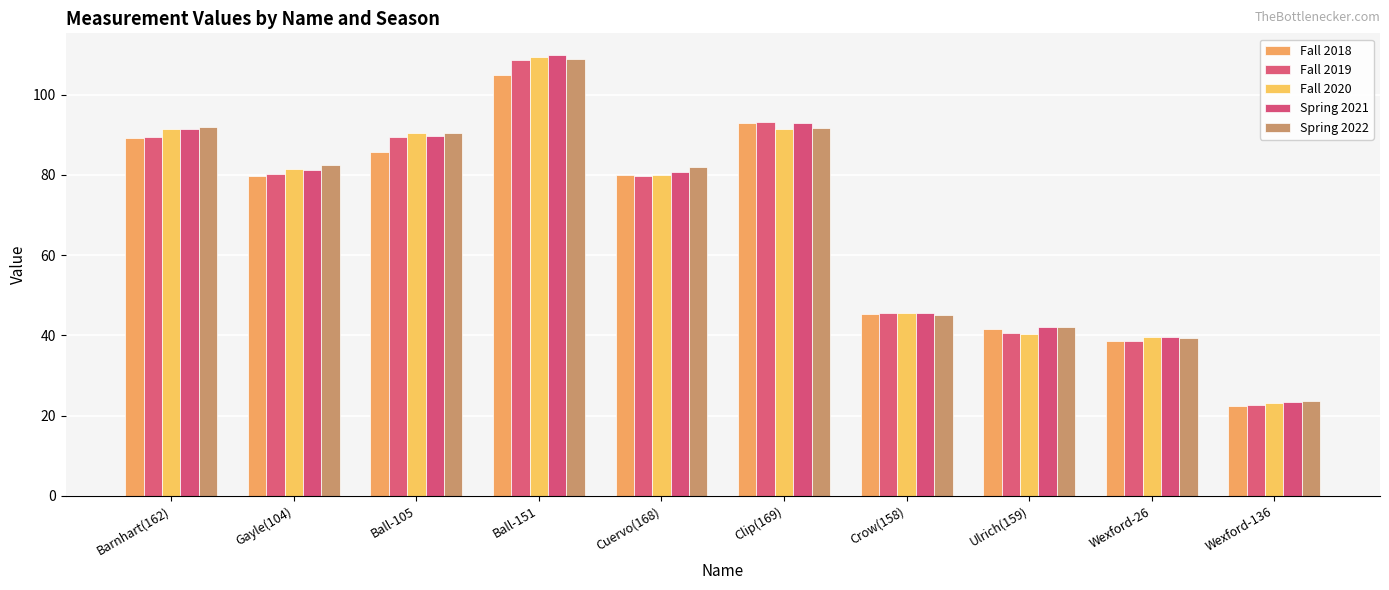

Which series changed the most between Gayle(104) and Ulrich(159)?

Fall 2020